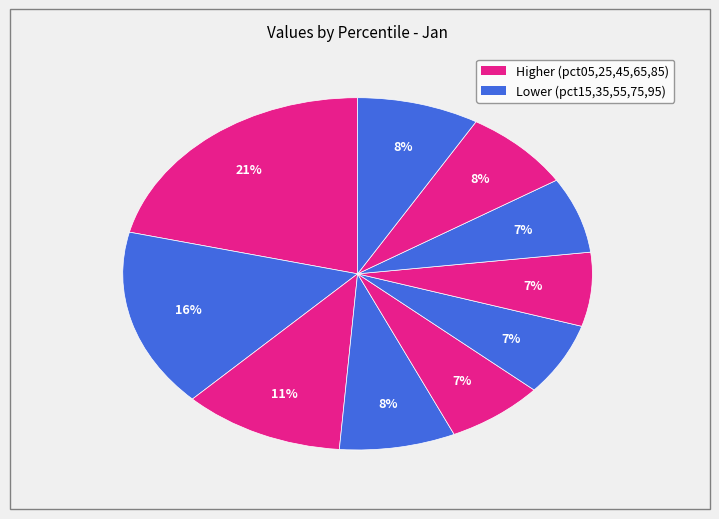

Which category has the smallest portion of the pie?

pct55